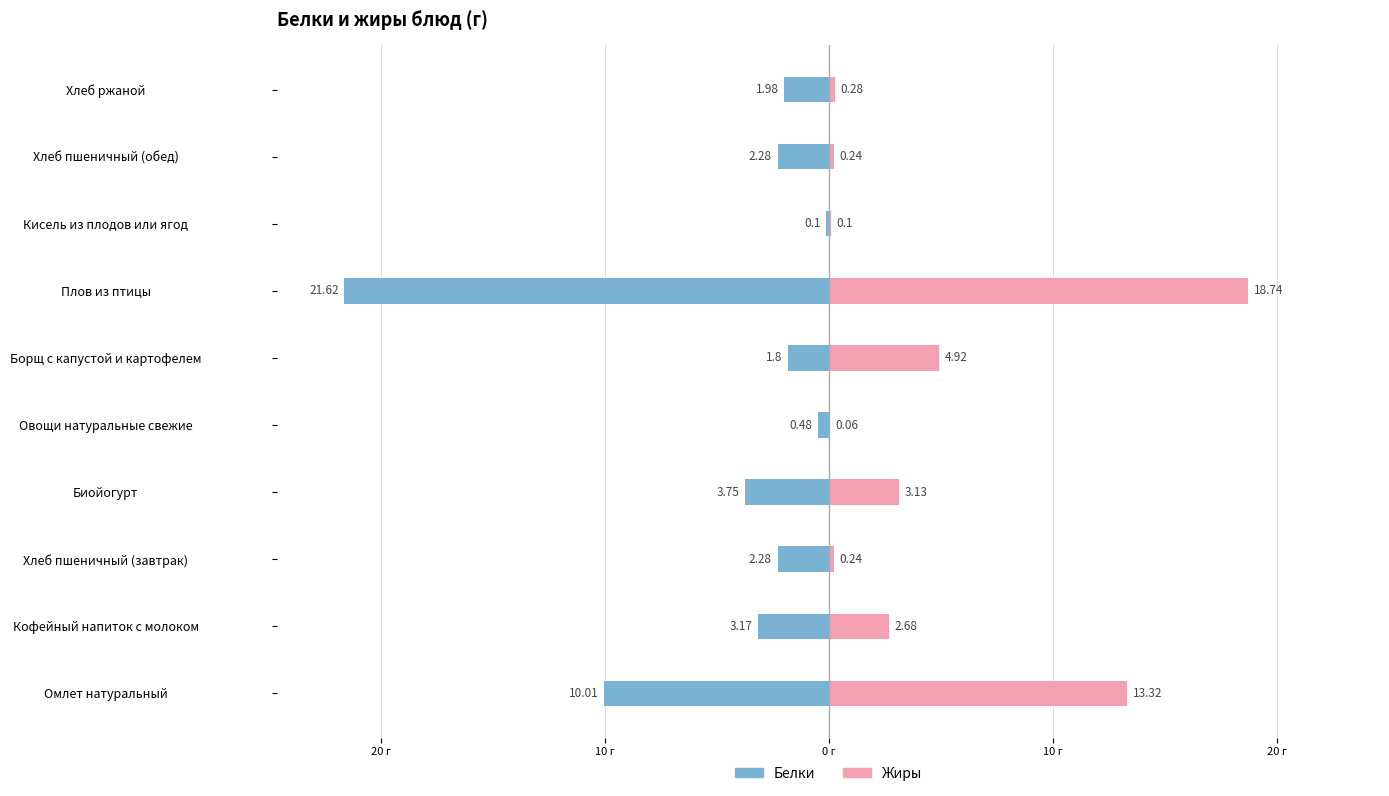

What is the difference between the maximum and second lowest values in the Жиры series?

18.6